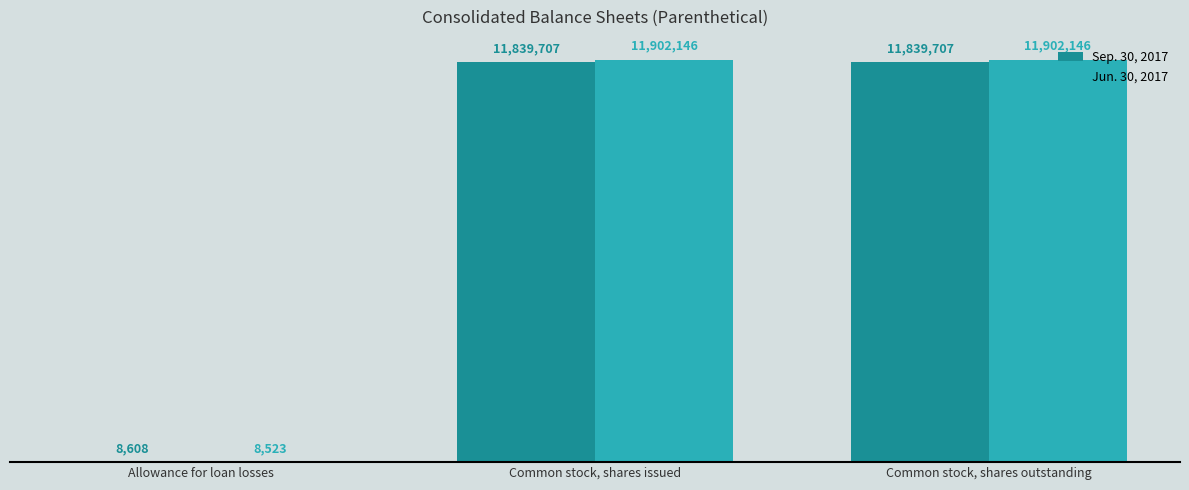

What is the label of the 2nd bar from the right?

Common stock, shares issued